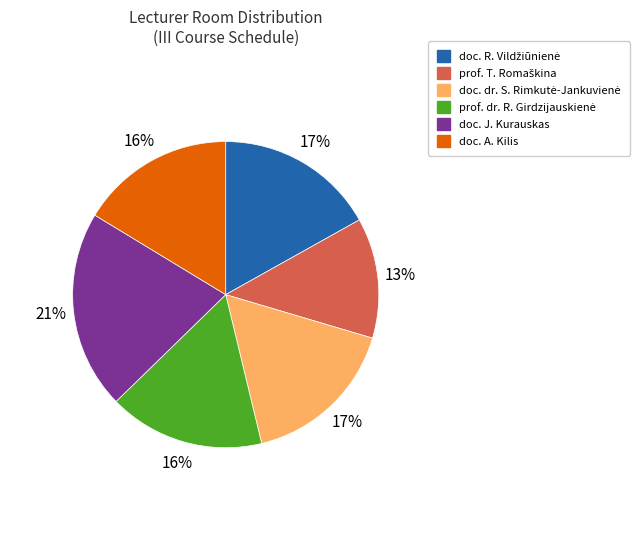

What is the largest slice in the pie chart?

doc. J. Kurauskas